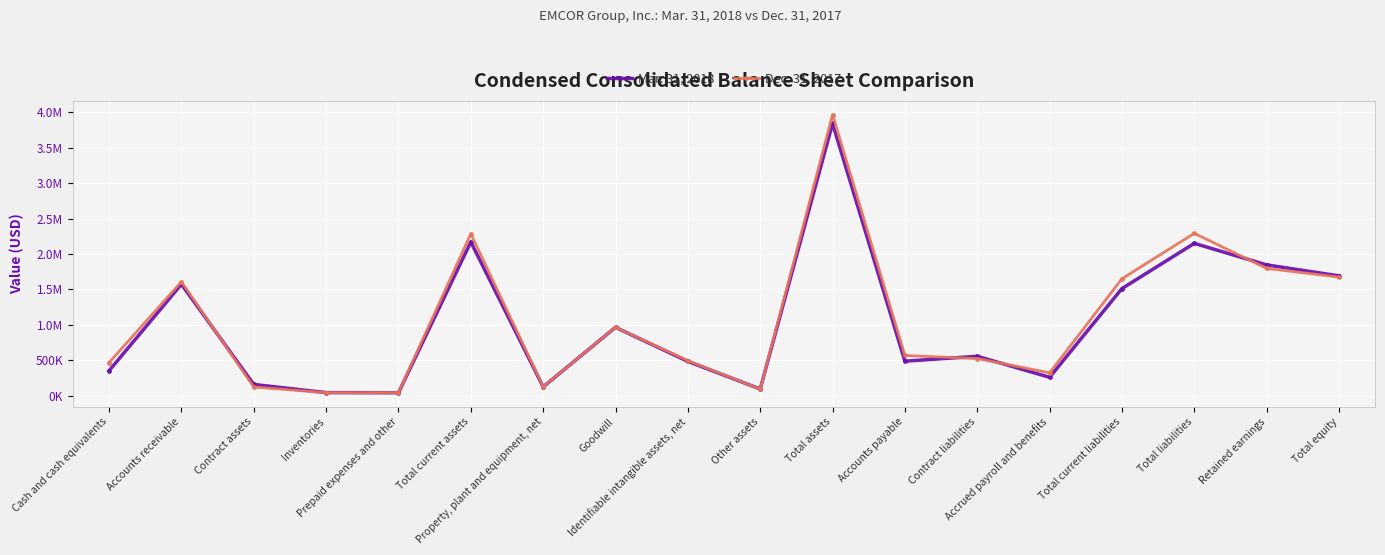

Does the chart have visible grid lines?

Yes